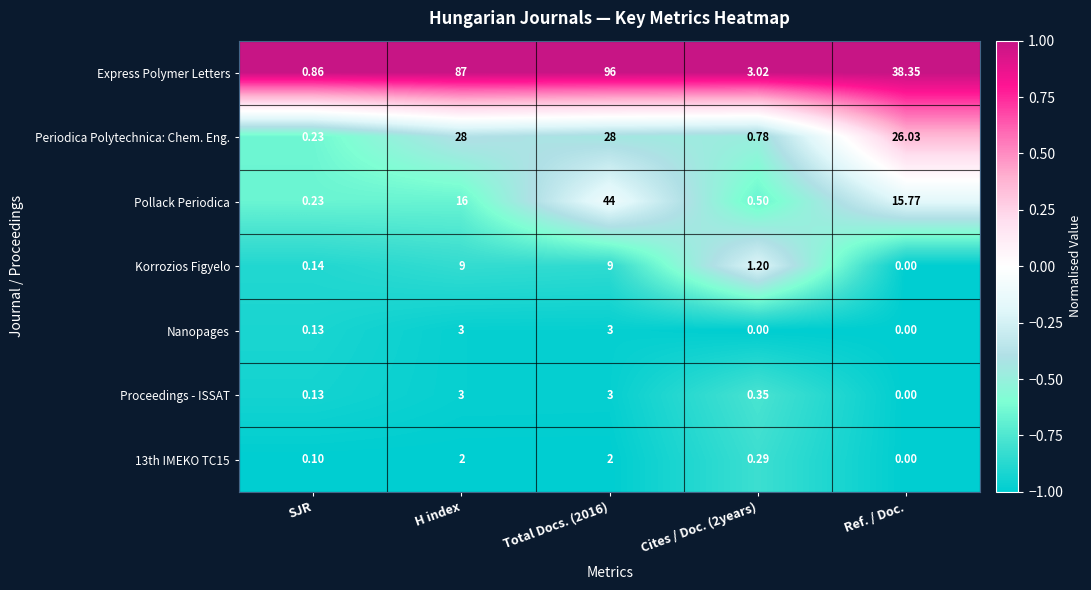

At Cites / Doc. (2years), list the series in order from largest to smallest.

Express Polymer Letters, Korrozios Figyelo, Periodica Polytechnica: Chem. Eng., Pollack Periodica, Proceedings - ISSAT, 13th IMEKO TC15, Nanopages